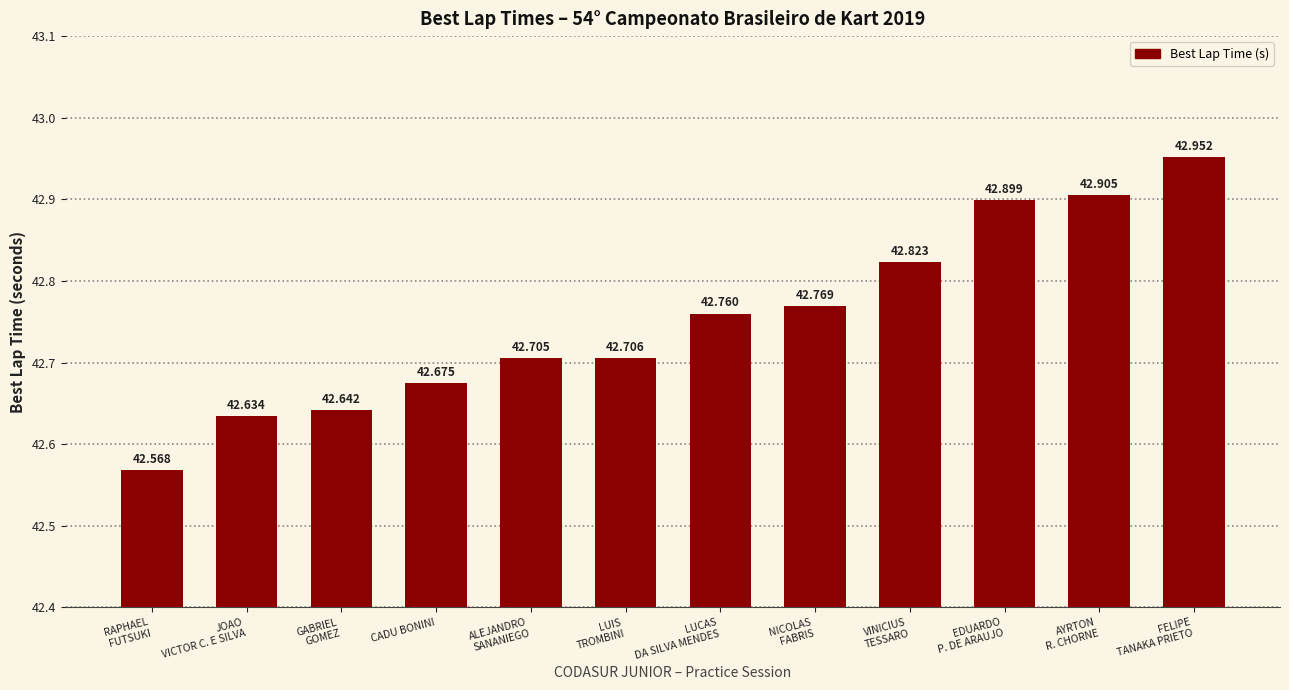

Between RAPHAEL
FUTSUKI and LUIS
TROMBINI, which is larger?

LUIS
TROMBINI